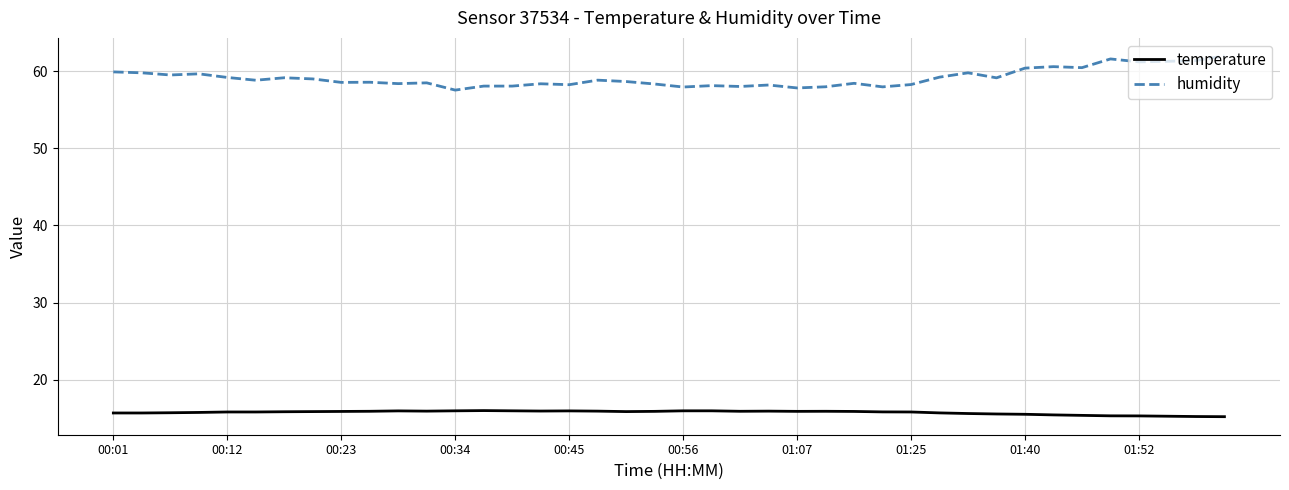

What are all the series names shown in the legend?

temperature, humidity